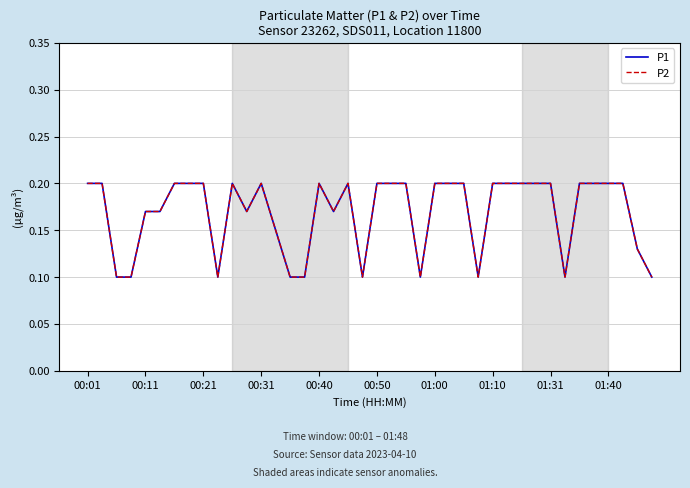

What is the minimum value shown in the chart?

0.1